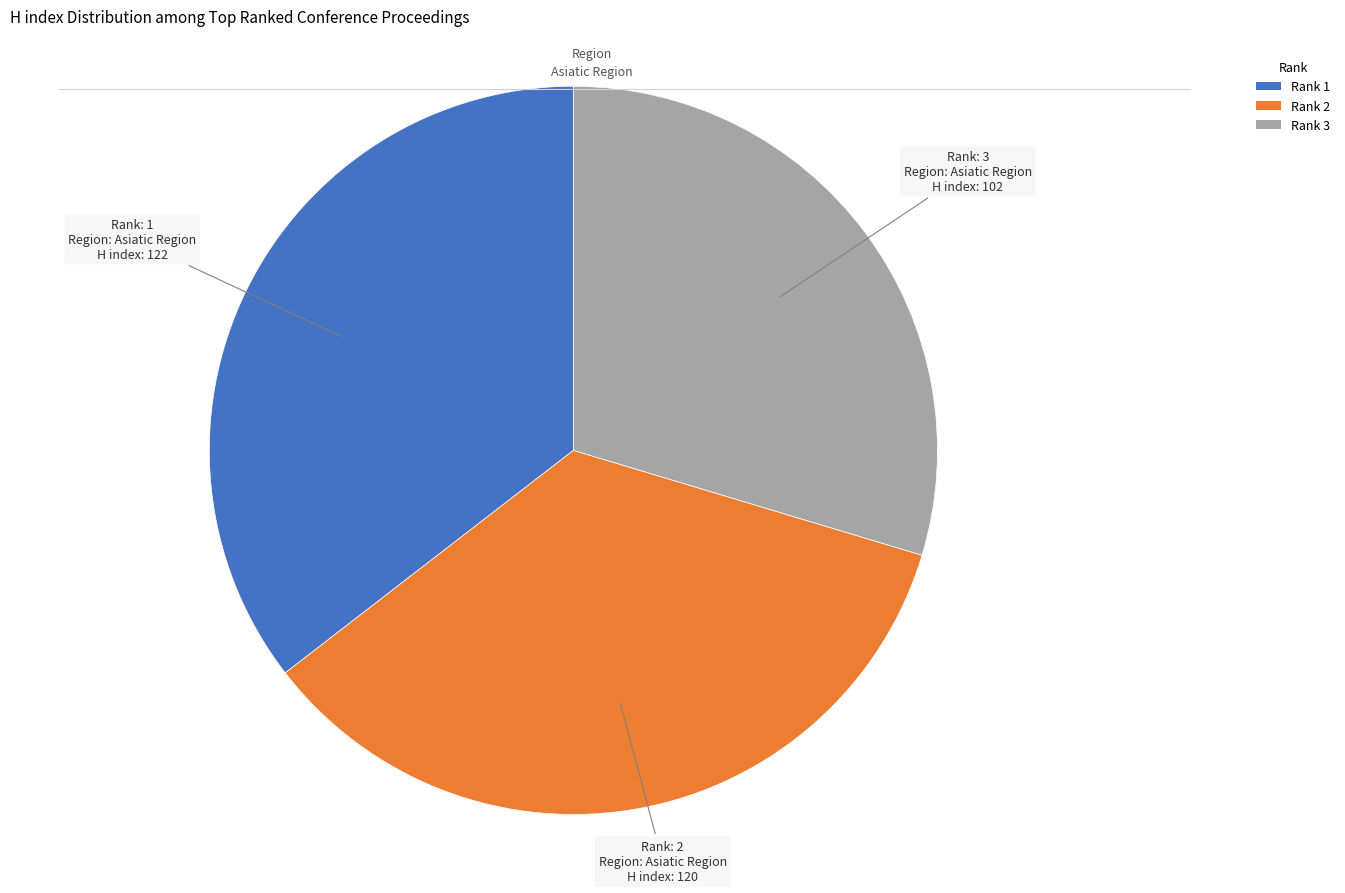

Is there any slice that represents more than half of the pie?

No